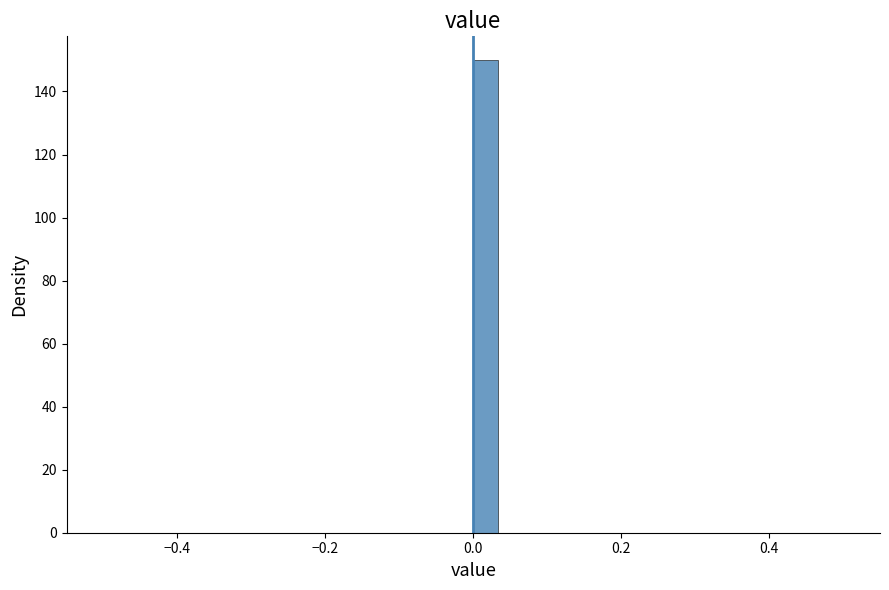

Around what value on the x-axis is the tallest bar? Give the approximate position of its centre, as read against the axis.

0.02